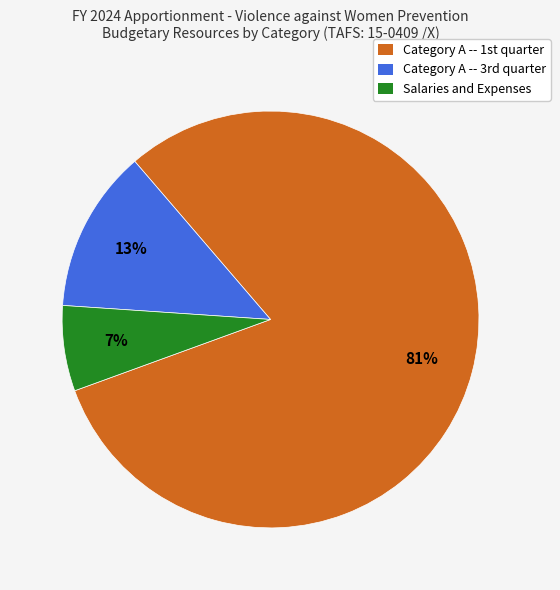

Is there a majority slice in this chart?

Yes